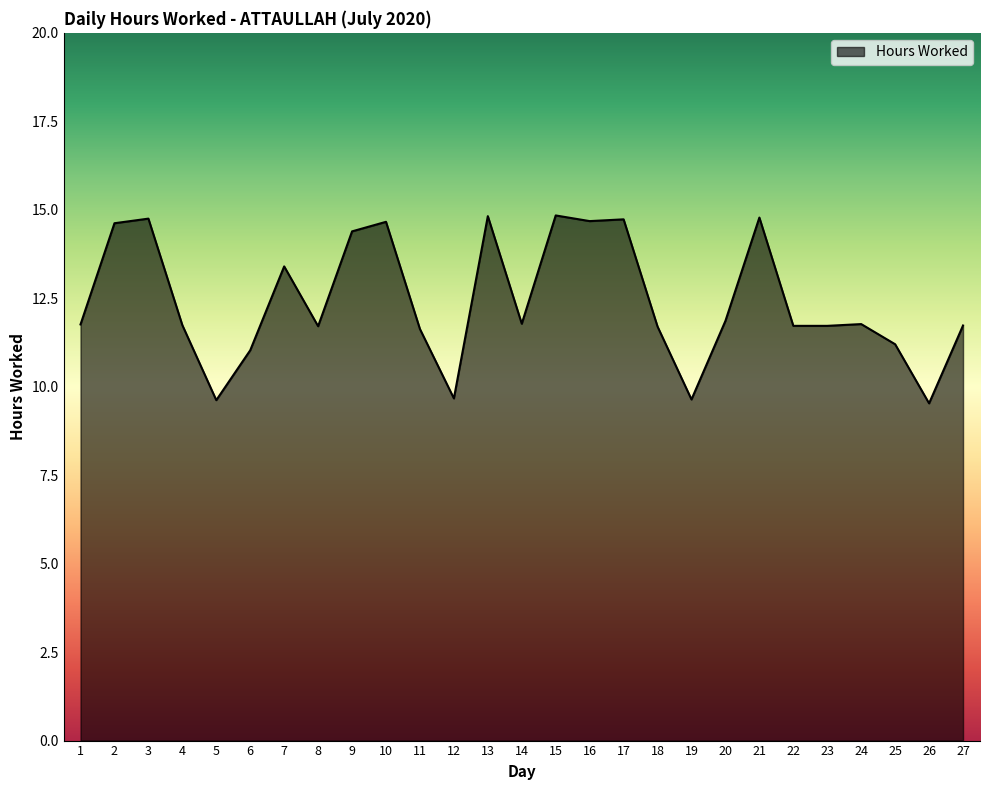

How many lines are shown in the chart?

1